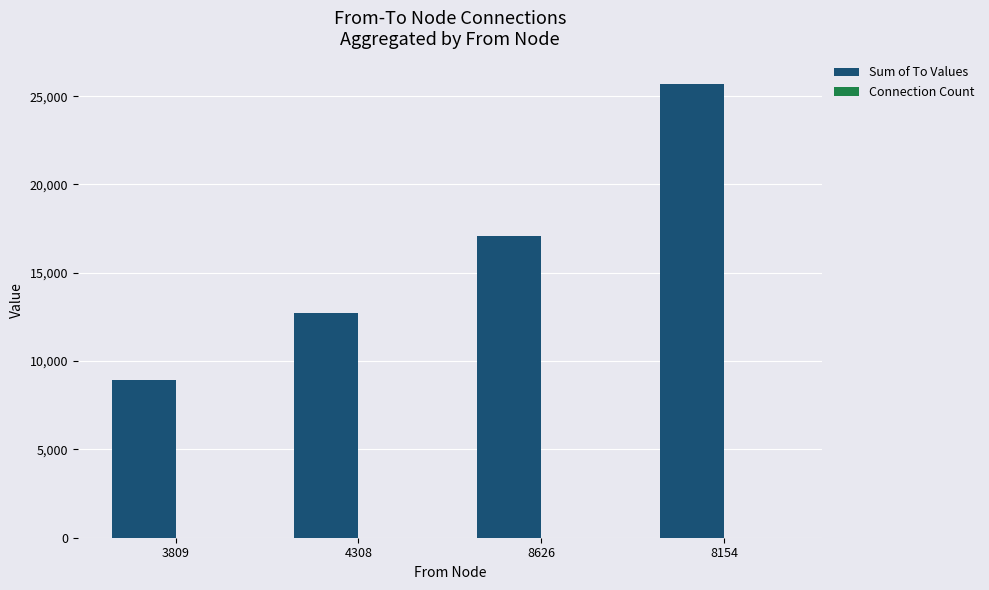

Which series has the largest total across all categories?

Sum of To Values